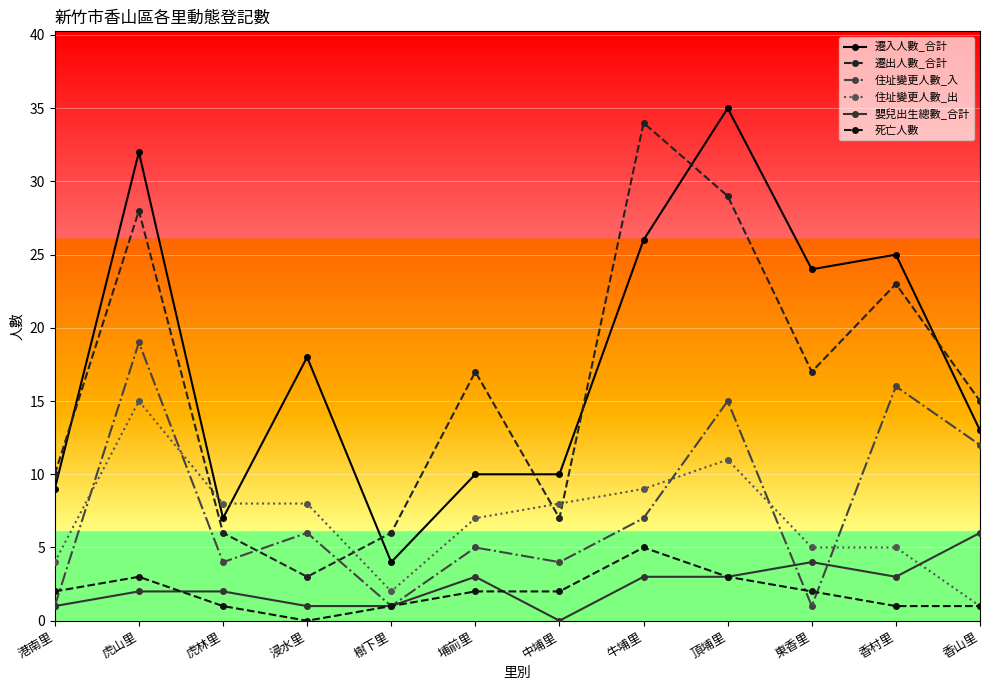

What is the difference between the maximum and minimum values in the 死亡人數 series?

5